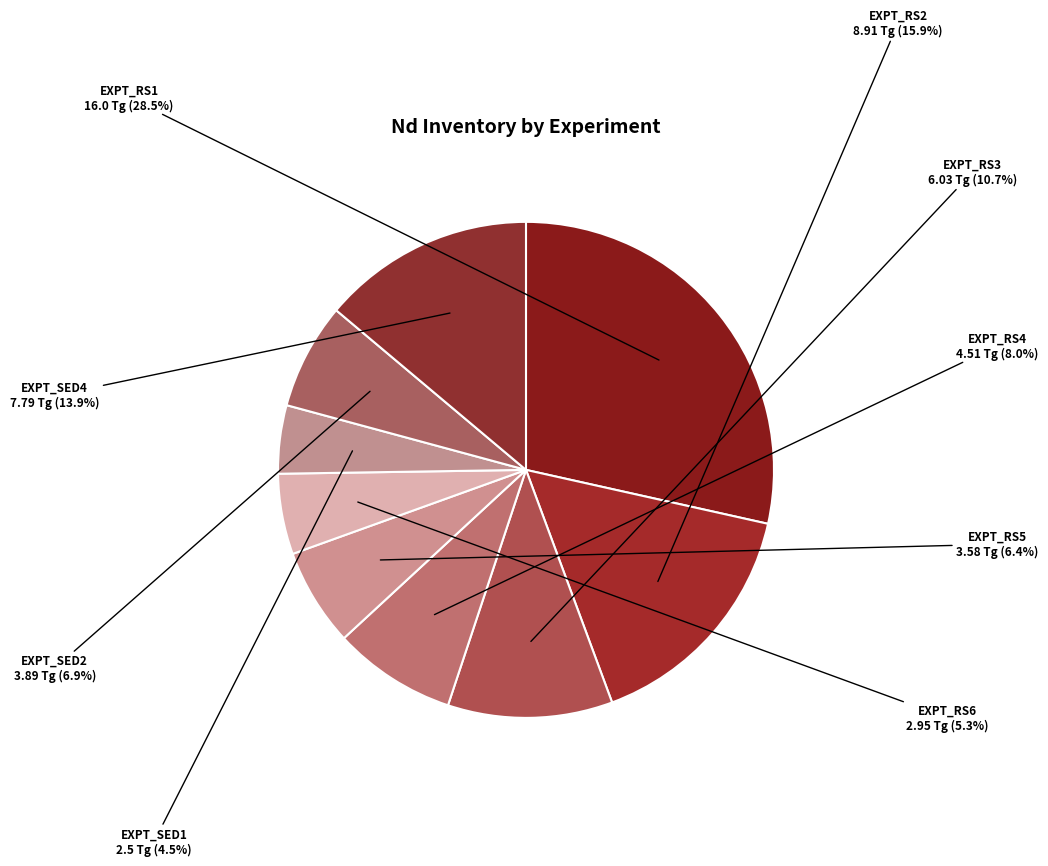

Combined, what portion of the pie is EXPT_RS1 and EXPT_RS2?

44.4%